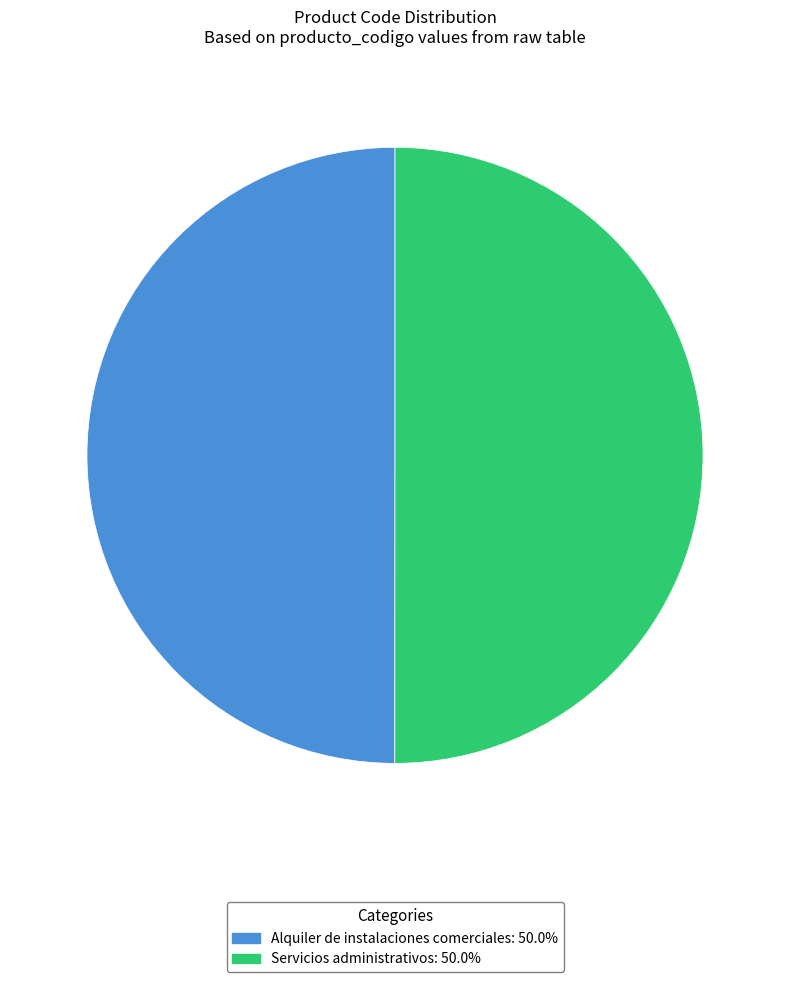

Do Alquiler de instalaciones comerciales and Servicios administrativos together represent more than half of the pie?

Yes